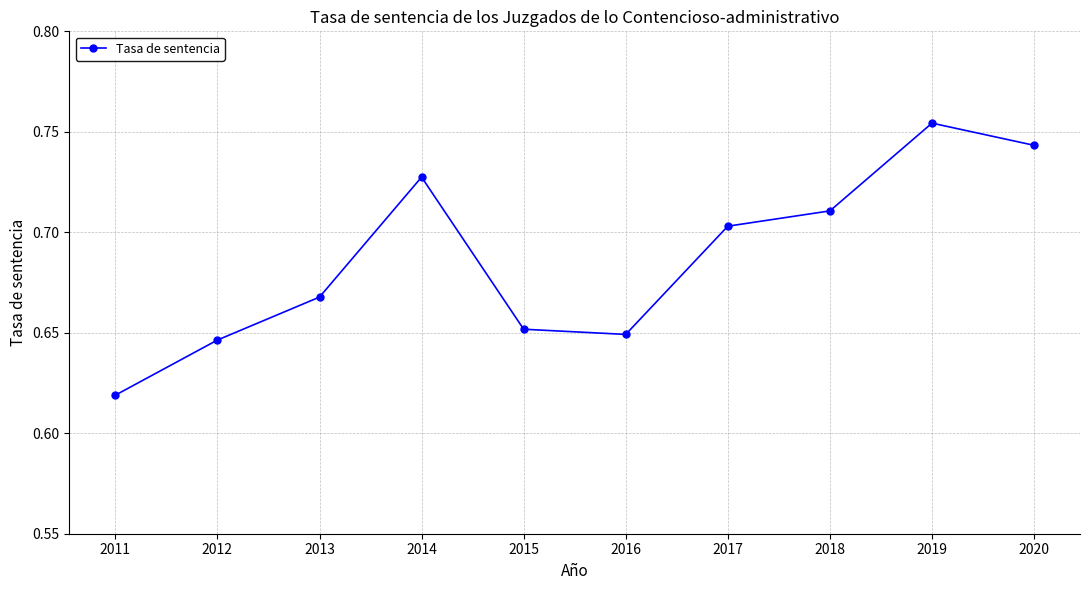

True or false: there are more than 0 points higher than both neighbors.

True